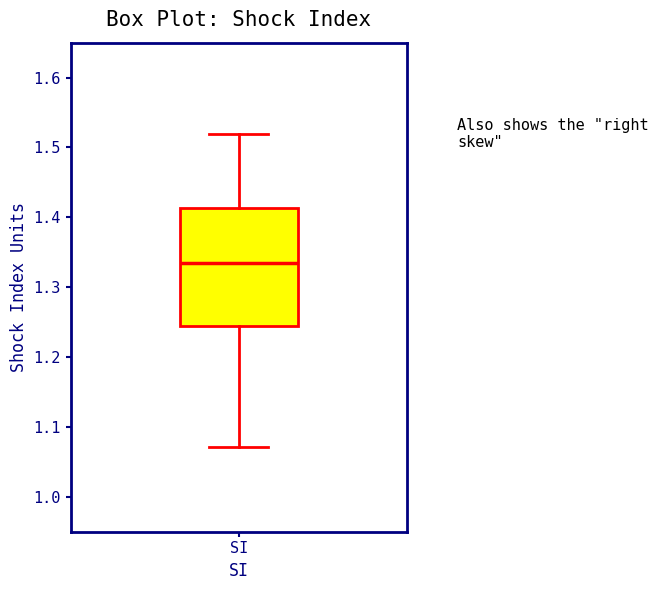

Transcribe this box plot: give where the median line is, the range the box spans, and where the two whiskers end, as read against the y-axis. The values are not printed on the chart, so give them approximately, as read against the axis.

median 1.33, box 1.24 to 1.41, whiskers 1.07 to 1.52